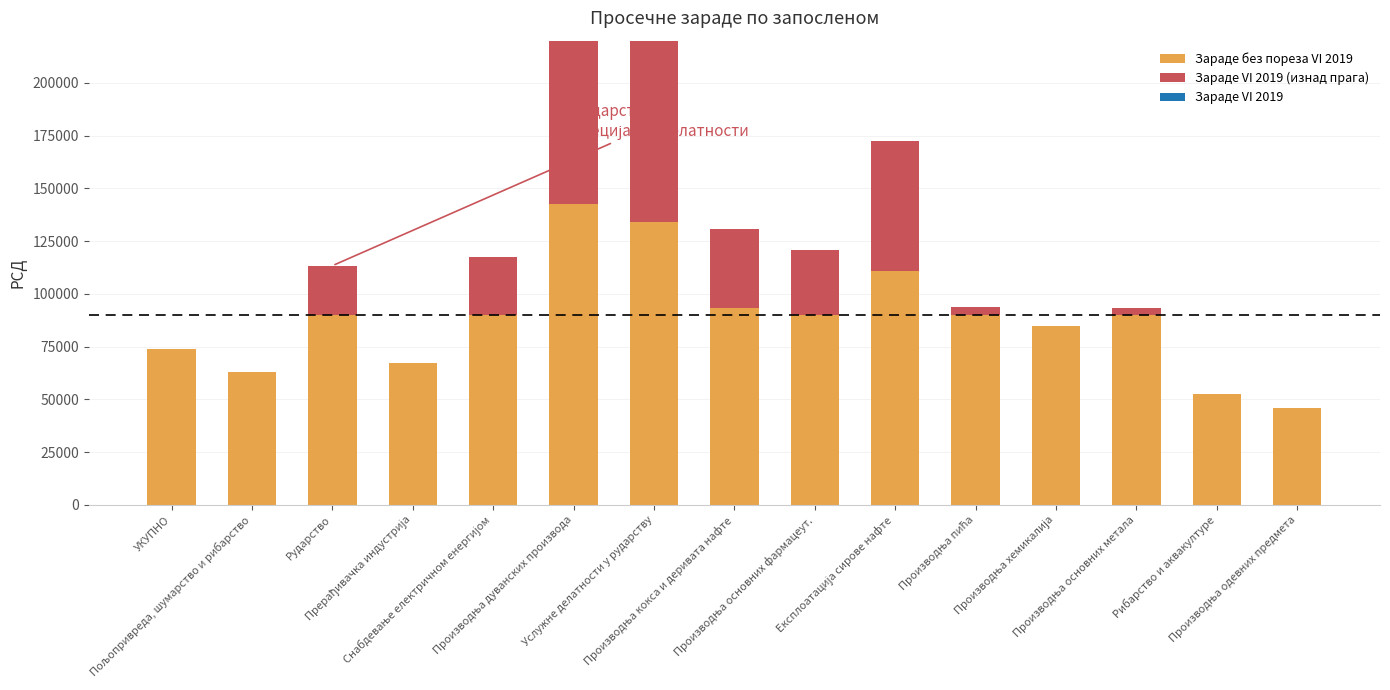

Which label corresponds to the largest value in the chart?

Производња дуванских производа